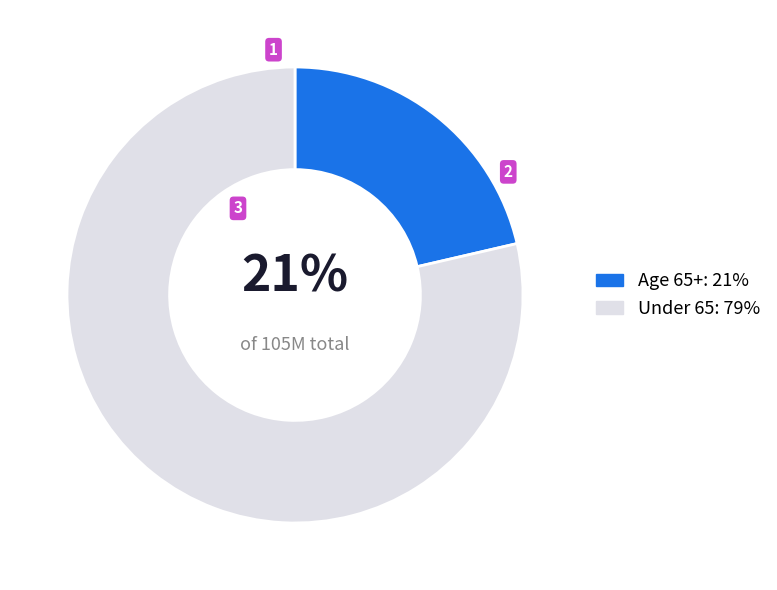

Is it true that Age 65+: 21% is 36% of the pie?

False